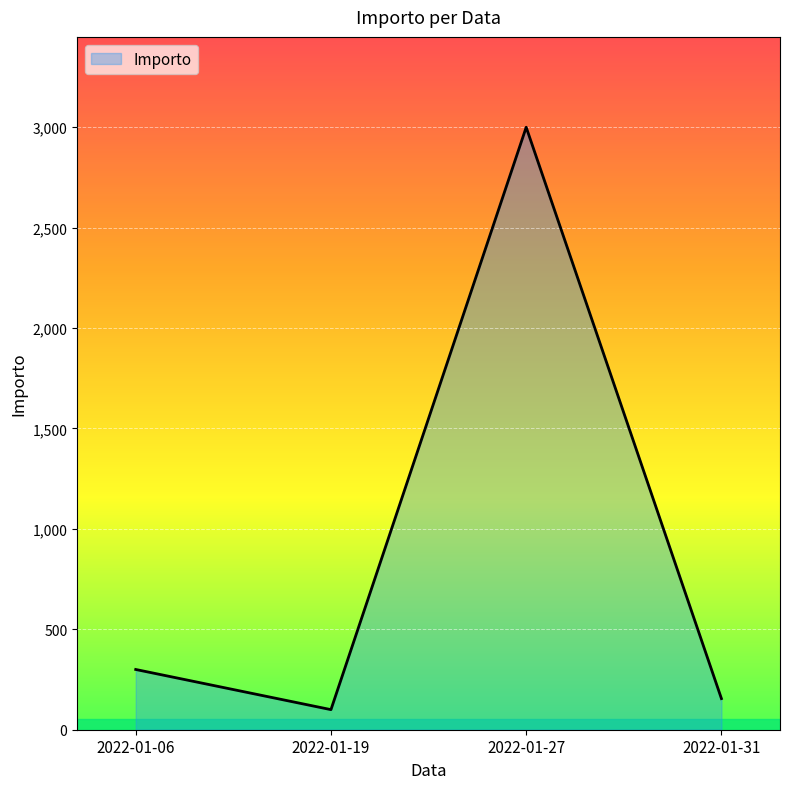

List the labels in order of value, largest first.

2022-01-27, 2022-01-06, 2022-01-31, 2022-01-19